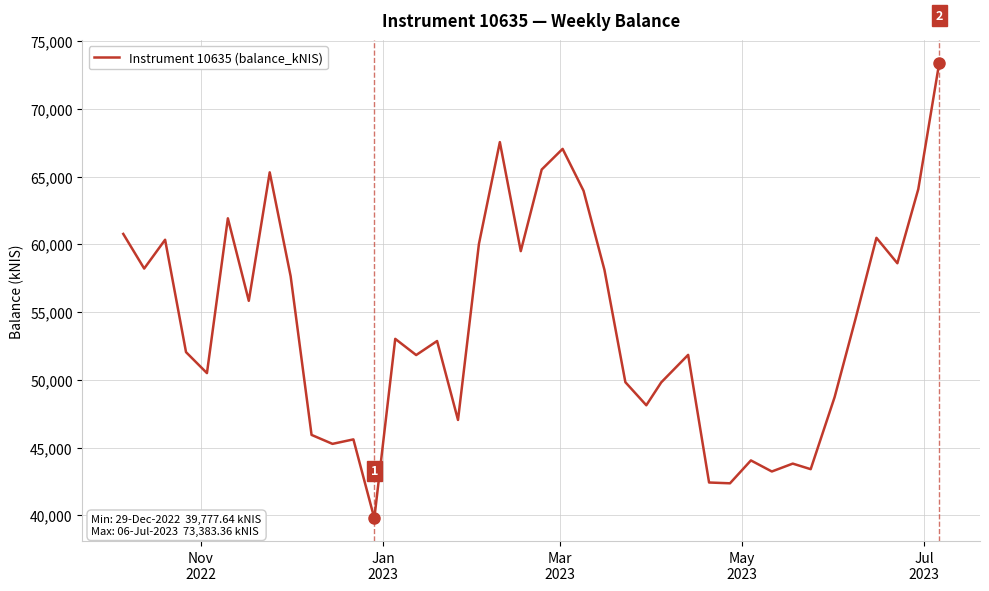

What is the greatest value displayed?

73383.4